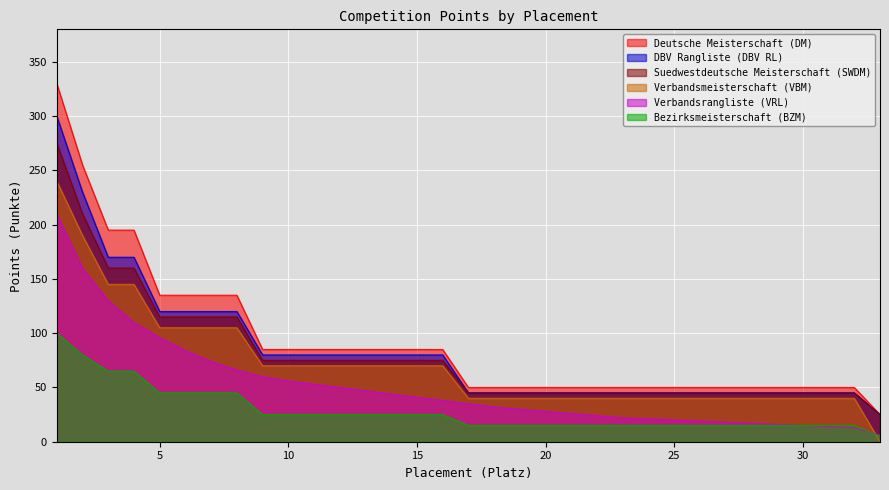

True or false: Deutsche Meisterschaft (DM) has more than 2 interior local peaks.

False